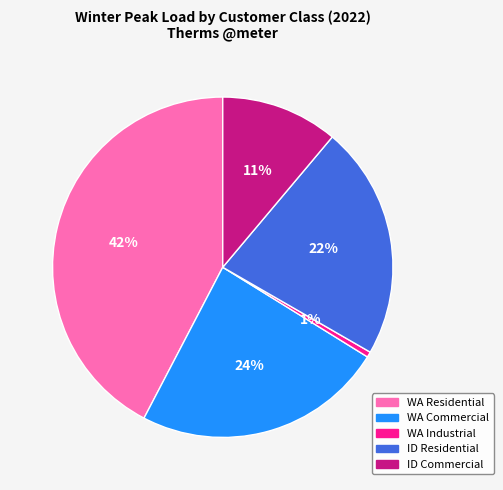

To the nearest percent, what portion does WA Commercial represent?

24%